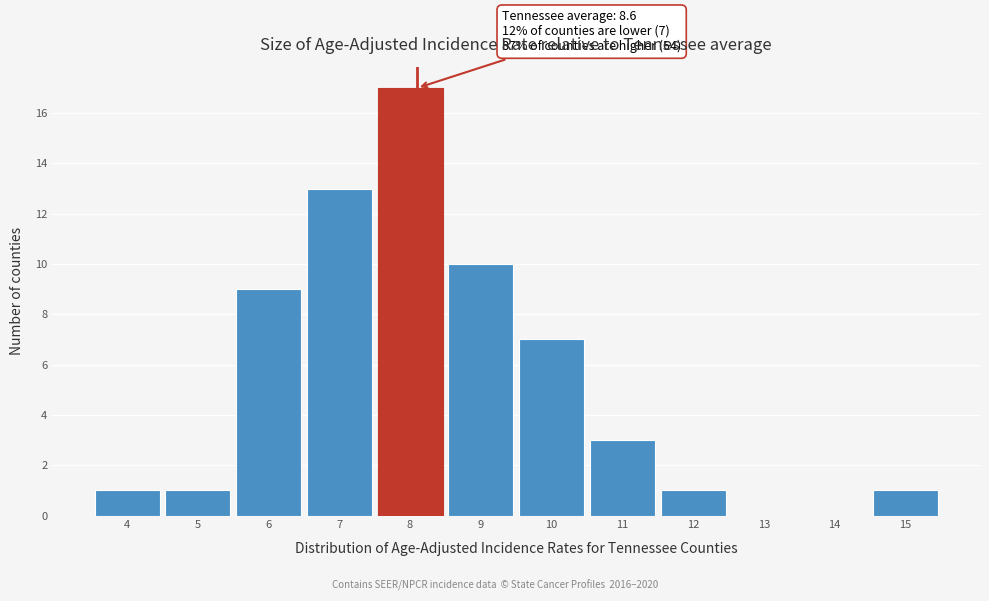

Reading left to right, transcribe all the data shown in this chart.

4=1	5=1	6=9	7=13	8=17	9=10	10=7	11=3	12=1	13=0	14=0	15=1